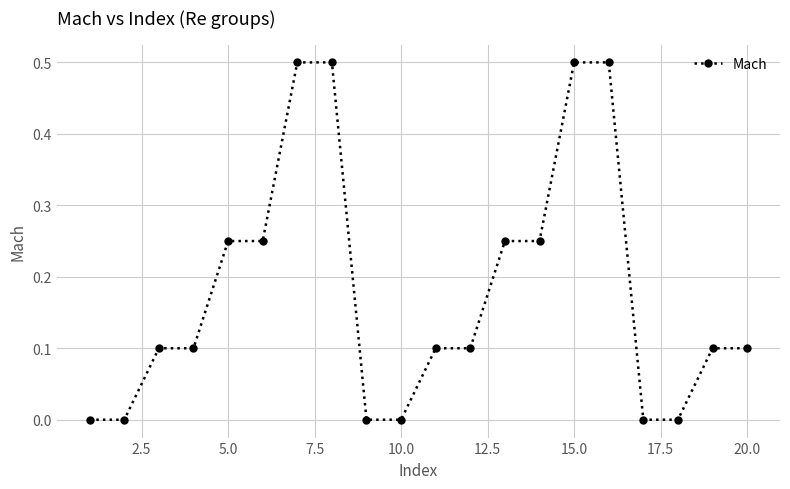

What is the difference between the maximum and second lowest values?

0.5